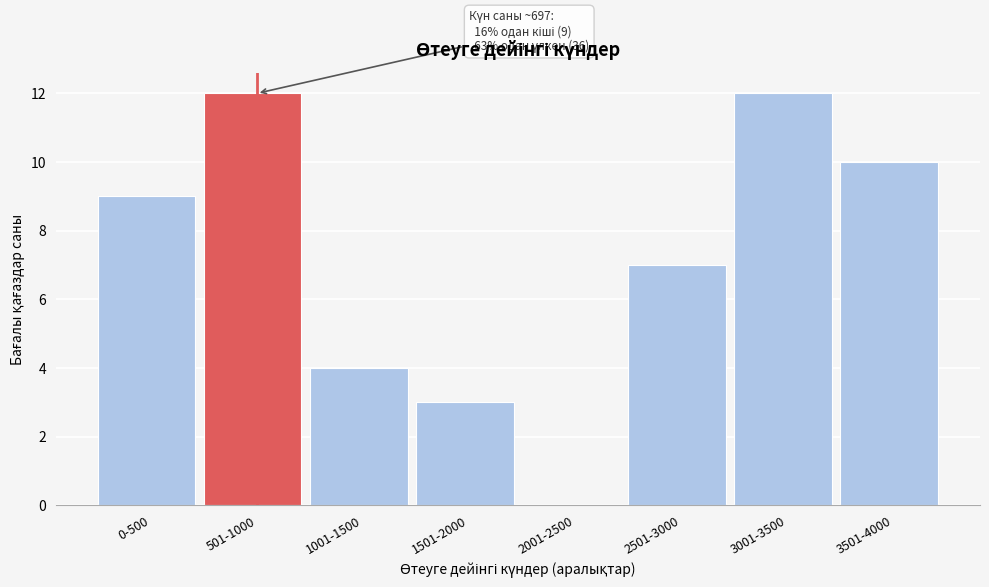

Reading left to right, list all the values displayed in this chart.

0-500=9	501-1000=12	1001-1500=4	1501-2000=3	2001-2500=0	2501-3000=7	3001-3500=12	3501-4000=10